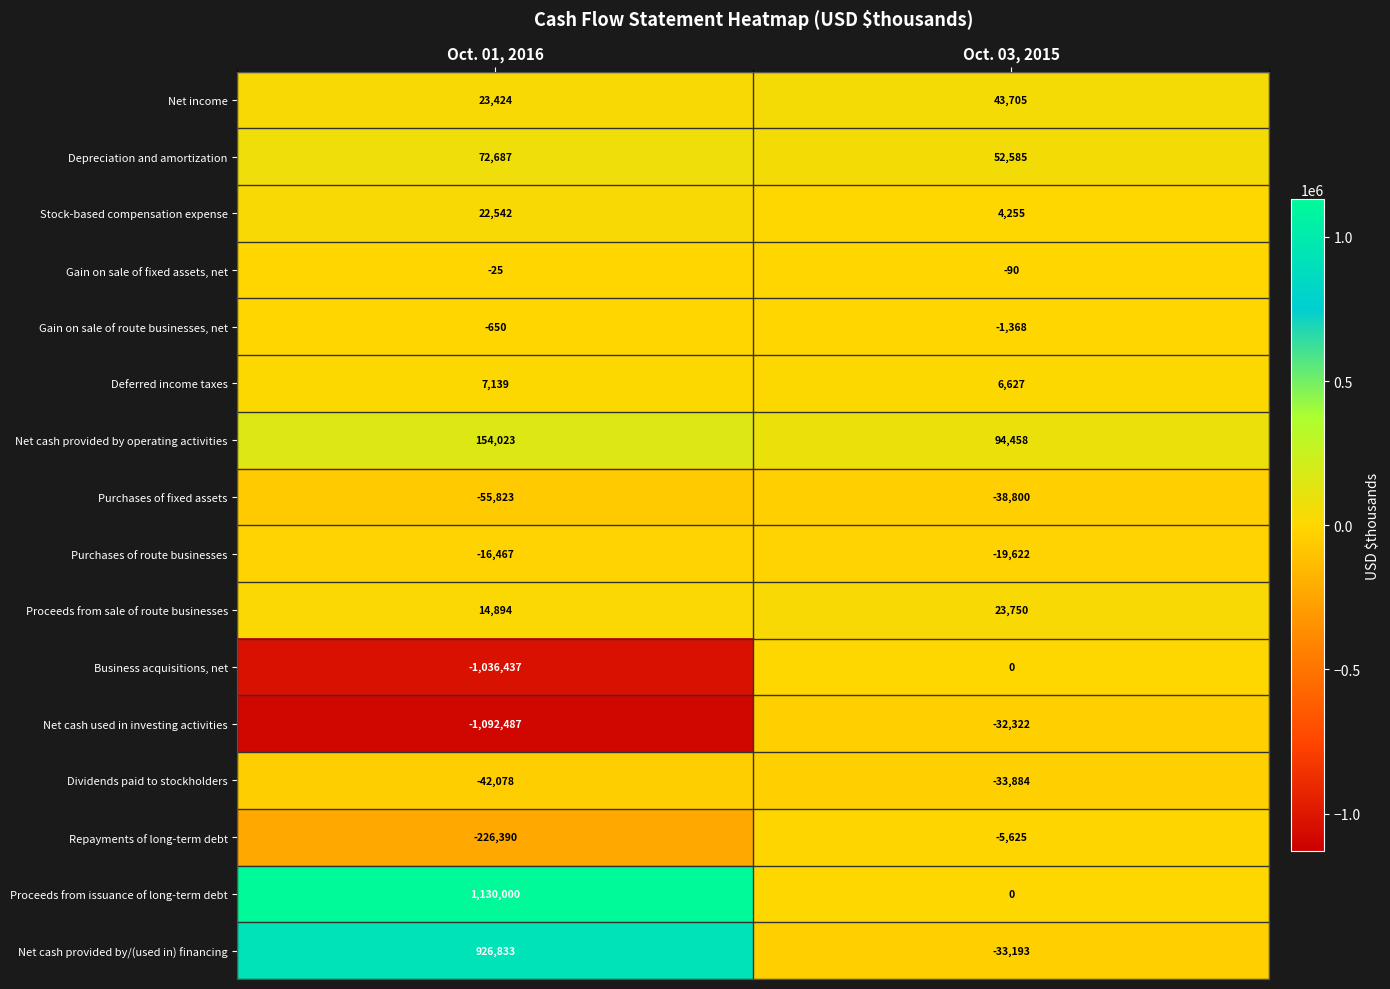

Read the Net cash used in investing activities value at Oct. 01, 2016, to the nearest 100.

-1092500